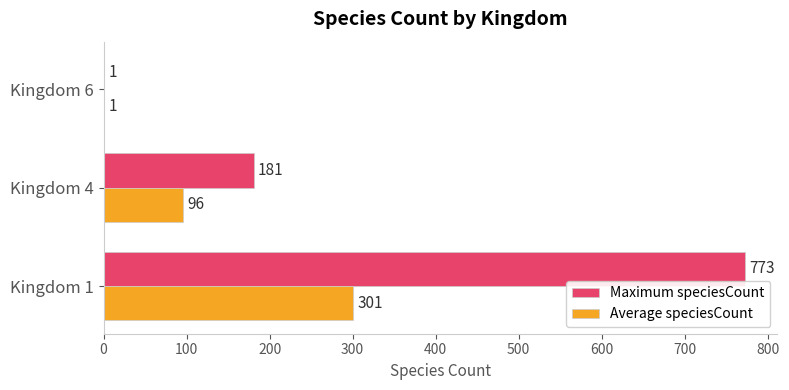

At which category is the sum across all series the highest?

Kingdom 1